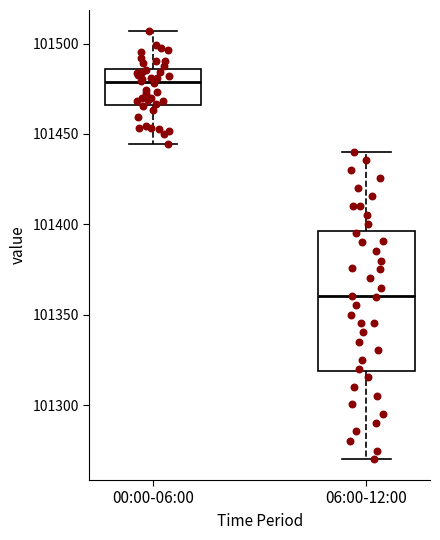

Which box is the tallest, from its lower edge to its upper edge?

06:00-12:00